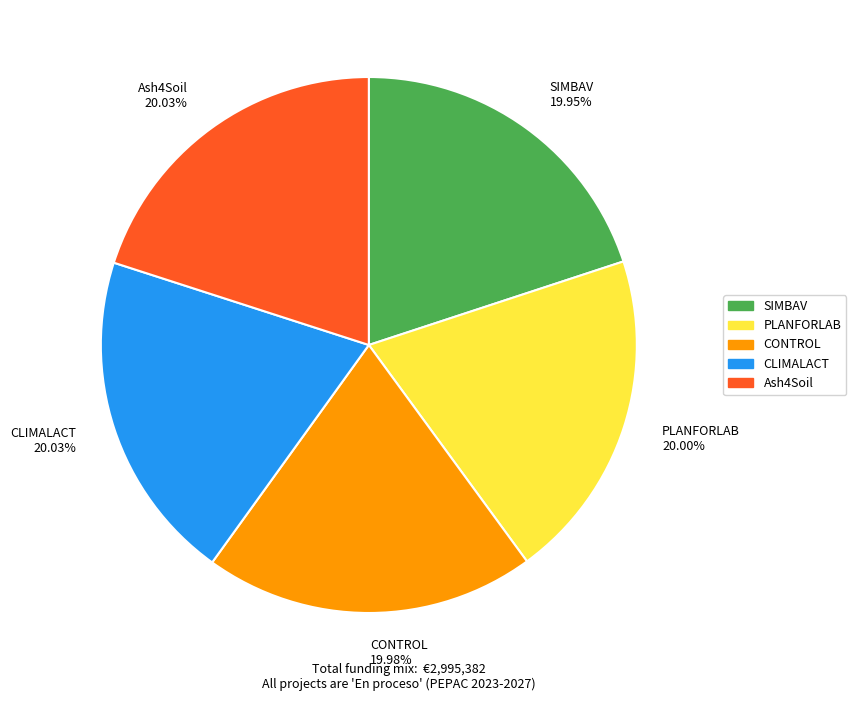

Count the number of slices in the pie.

5